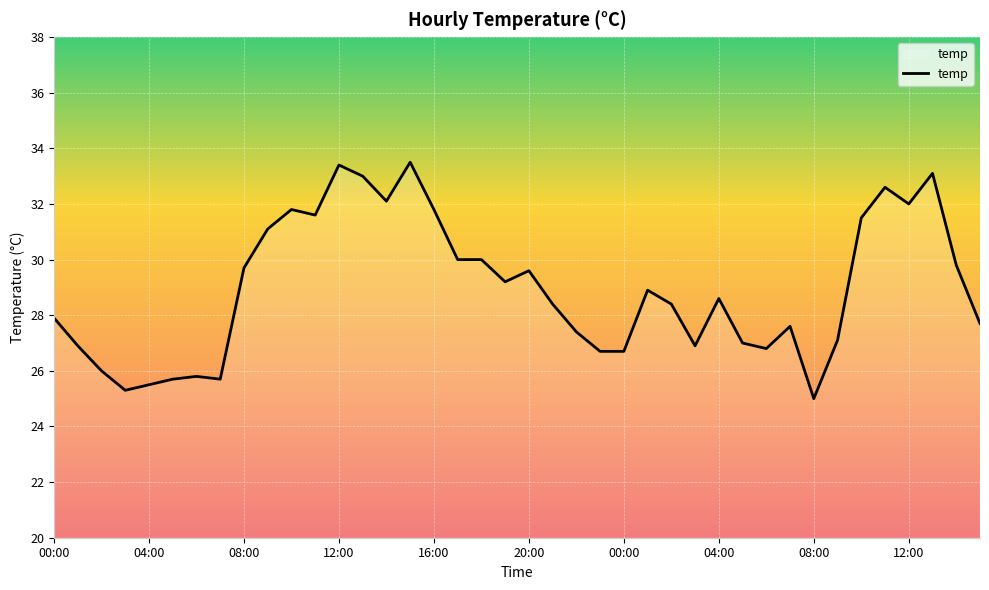

What is the greatest value displayed?

33.5